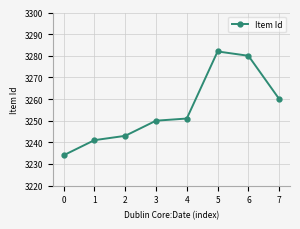

Reading left to right, list all the values displayed in this chart.

0=3234	1=3241	2=3243	3=3250	4=3251	5=3282	6=3280	7=3260